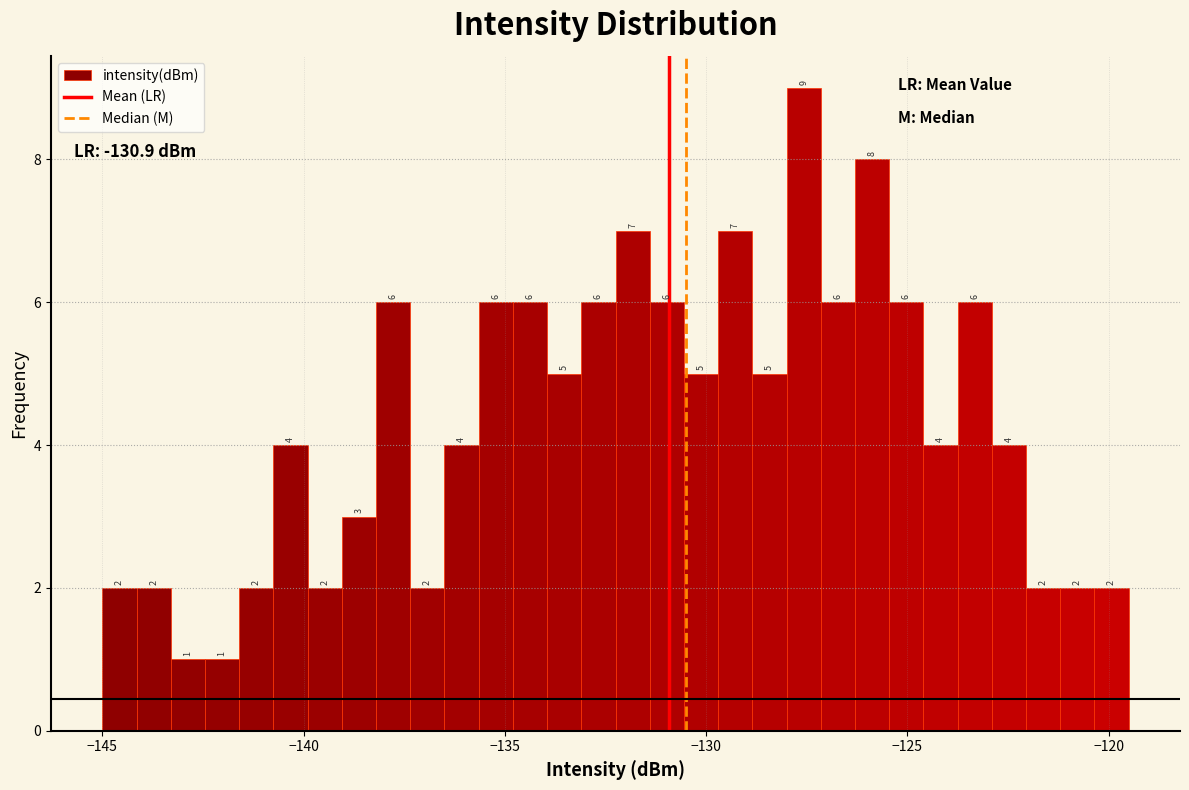

Read against the x-axis, roughly where is the centre of the tallest bar?

-127.5